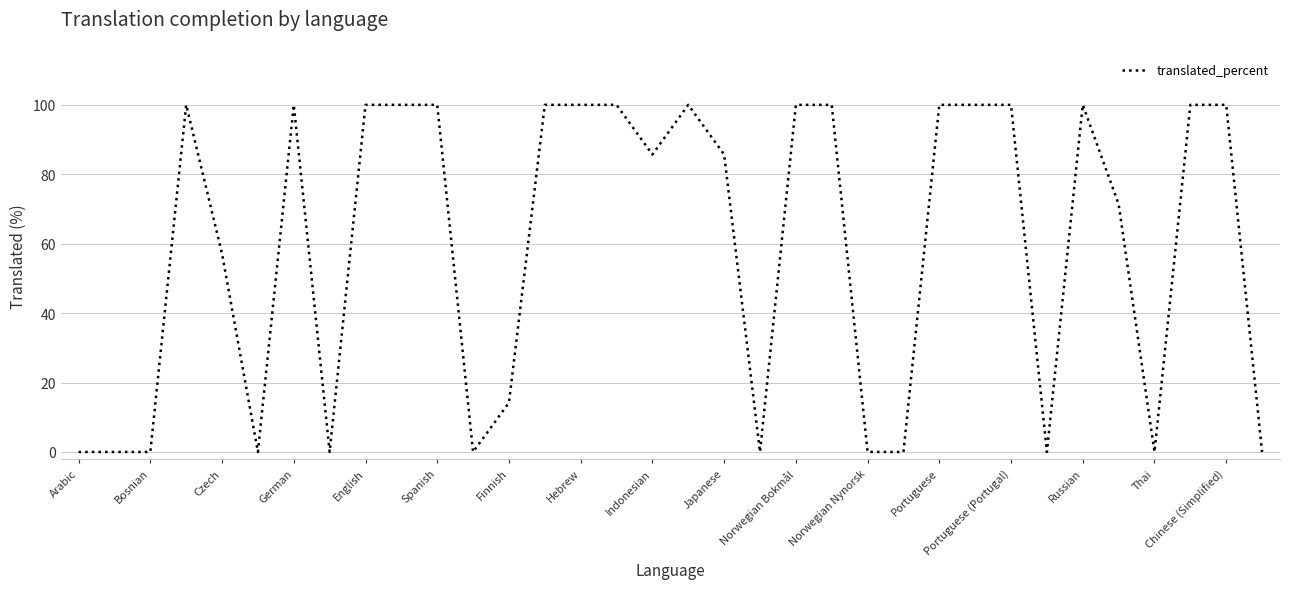

Reading left to right, extract all data points from this chart.

0.0	0.0	0.0	100.0	57.1	0.0	100.0	0.0	100.0	100.0	100.0	0.0	14.2	100.0	100.0	100.0	85.7	100.0	85.7	0.0	100.0	100.0	0.0	0.0	100.0	100.0	100.0	0.0	100.0	71.4	0.0	100.0	100.0	0.0